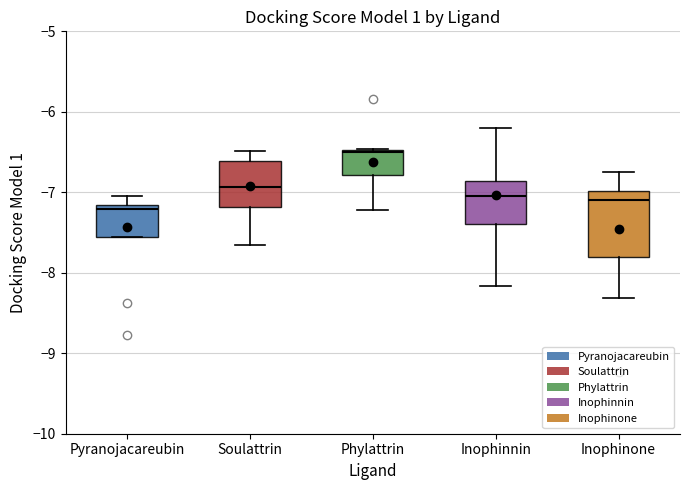

Where is the lower edge of the box for Pyranojacareubin on the y-axis? The values are not printed on the chart, so give them approximately, as read against the axis.

-7.6